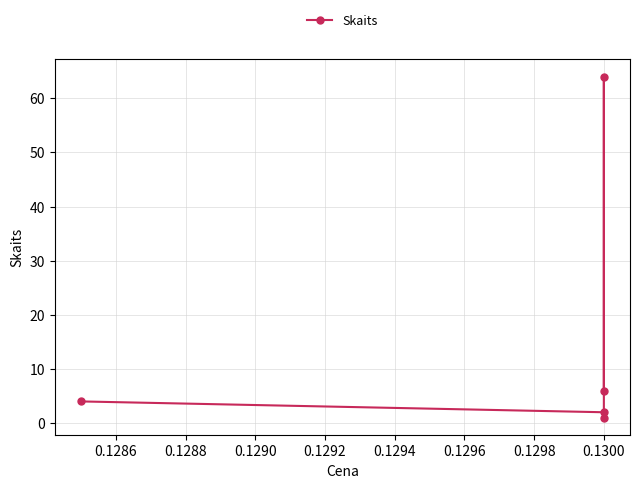

Between 0.1290 and 0.1288, which is larger?

0.1290